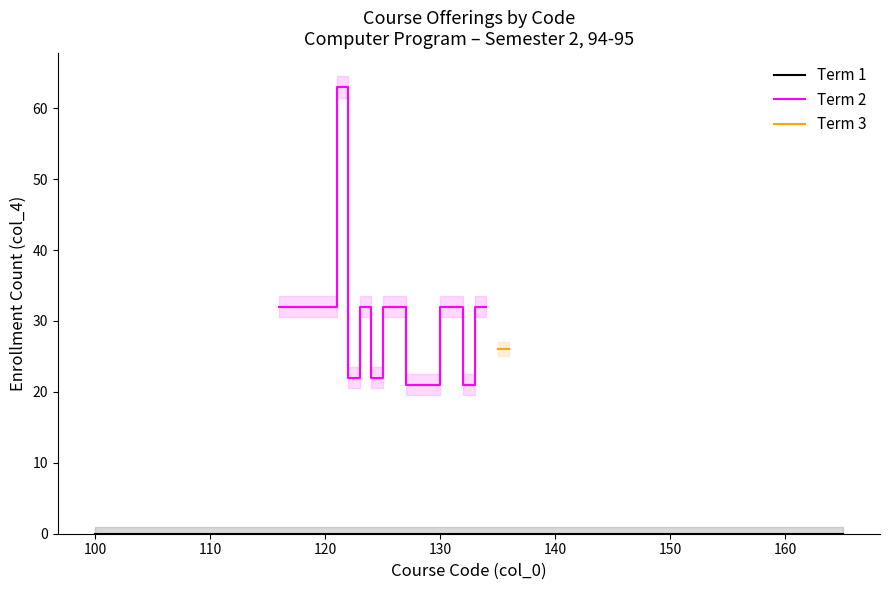

How many values in the Term 3 (col_4 count) series exceed 0?

2